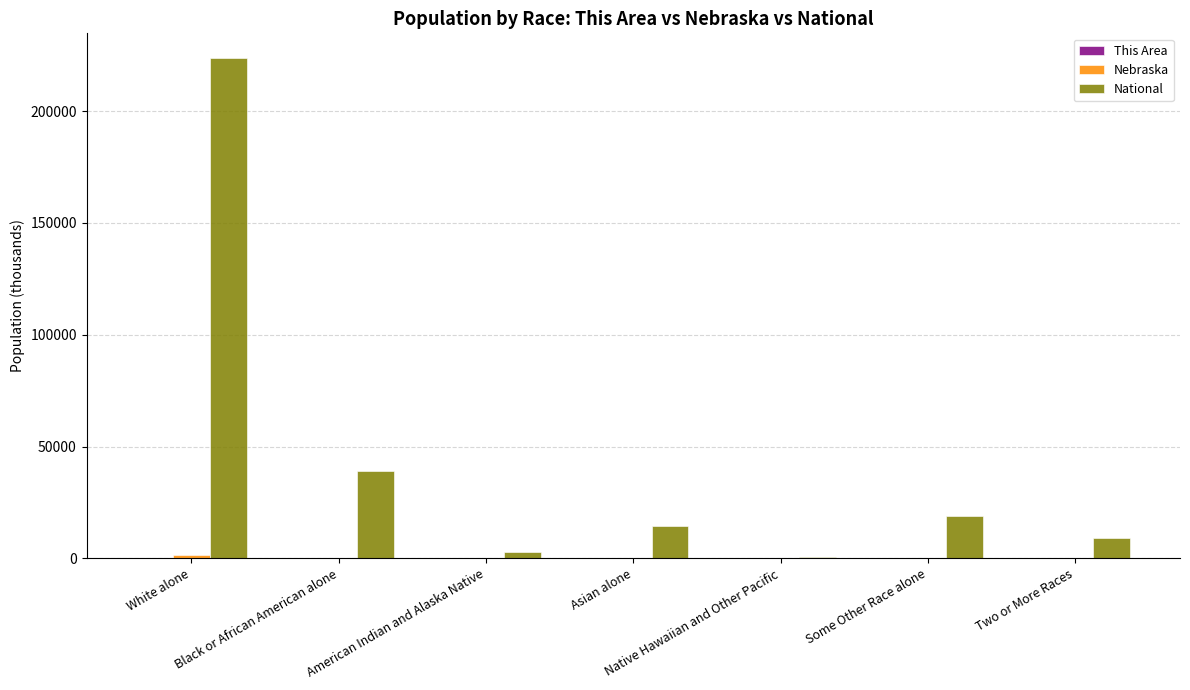

Which series changed the most between Native Hawaiian and Other Pacific and Some Other Race alone?

National